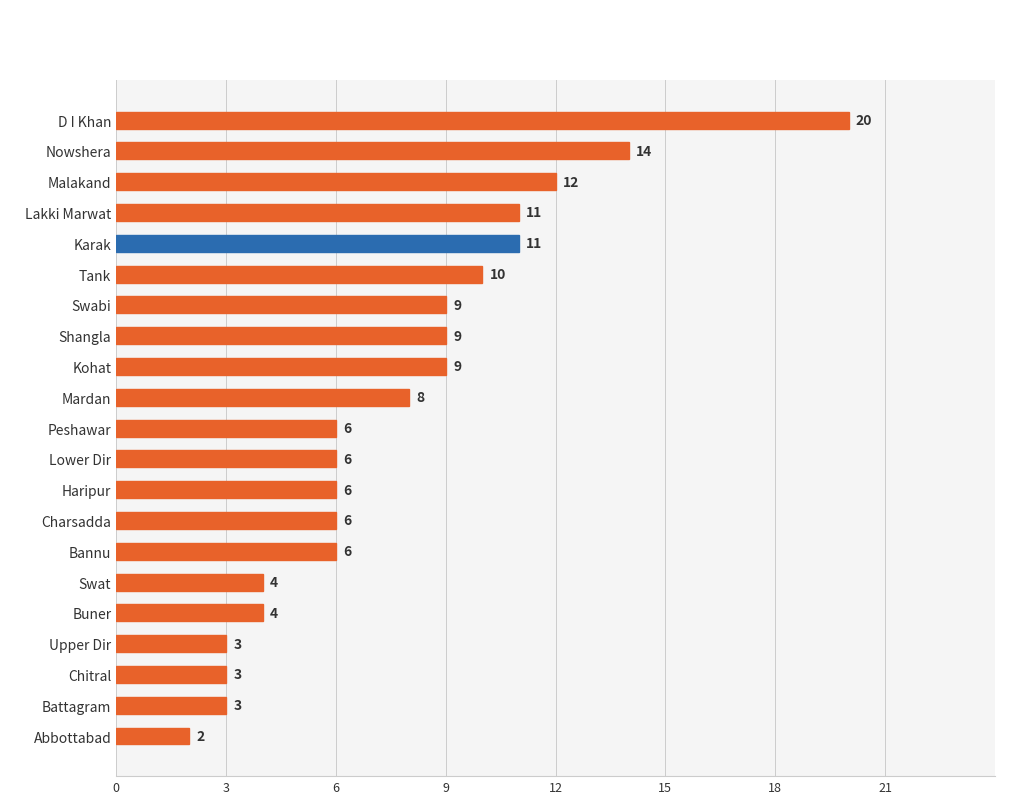

What is the ratio of the value at Charsadda to the value at Kohat?

0.7